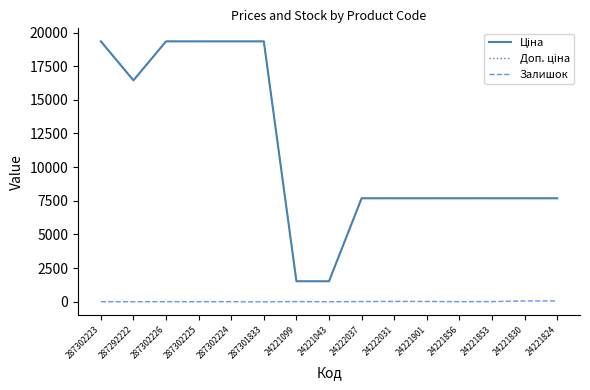

True or false: Залишок has a value of 5.0 at 287292222.

True